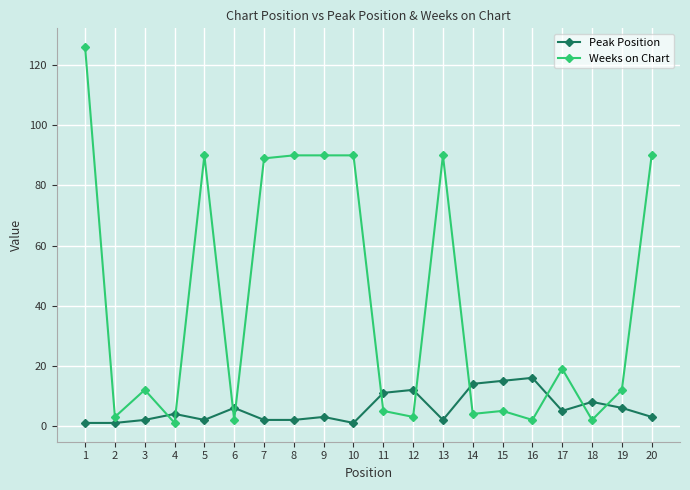

What is the average value of the Weeks on Chart series?

41